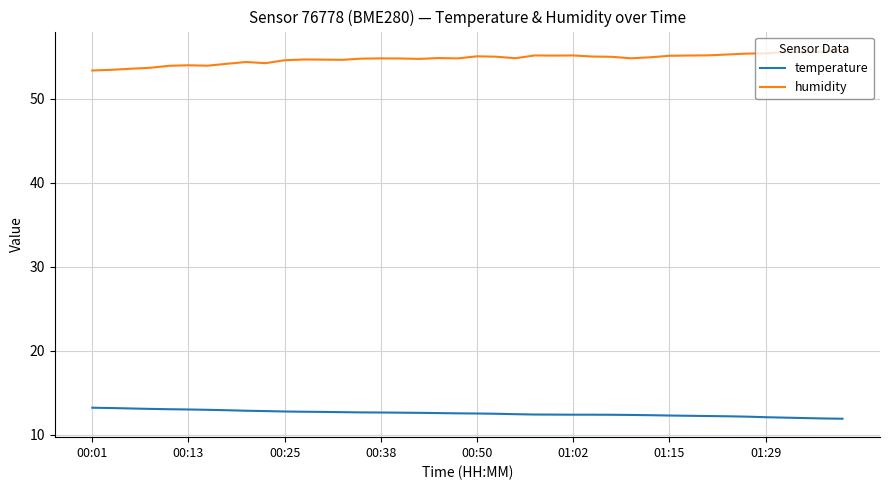

Which series has the largest total across all categories?

humidity